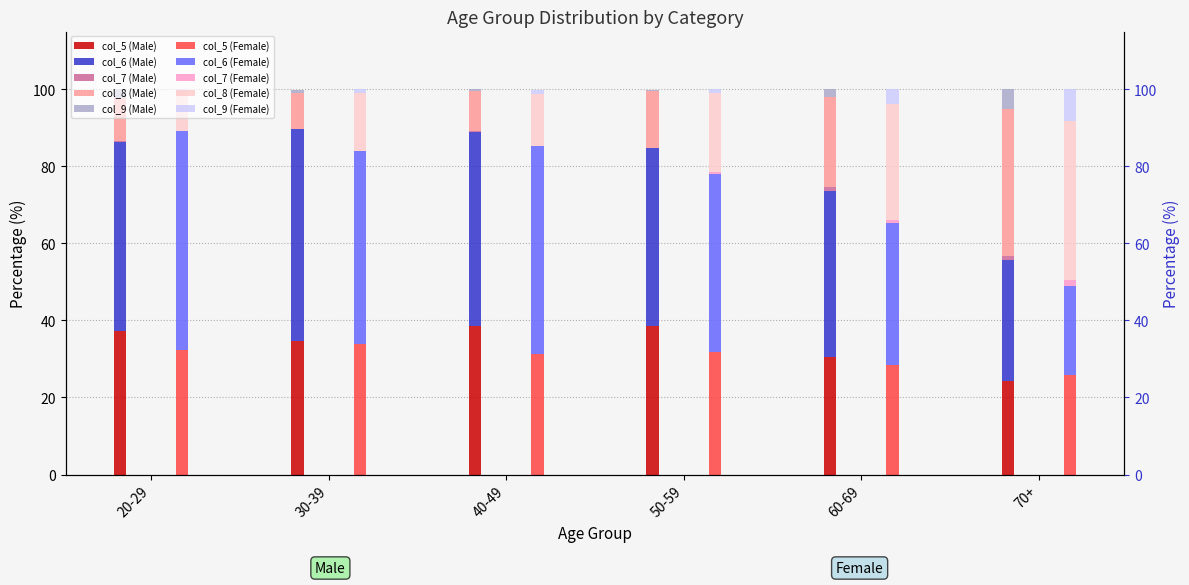

Which series has the largest total across all categories?

col_6 (Male)